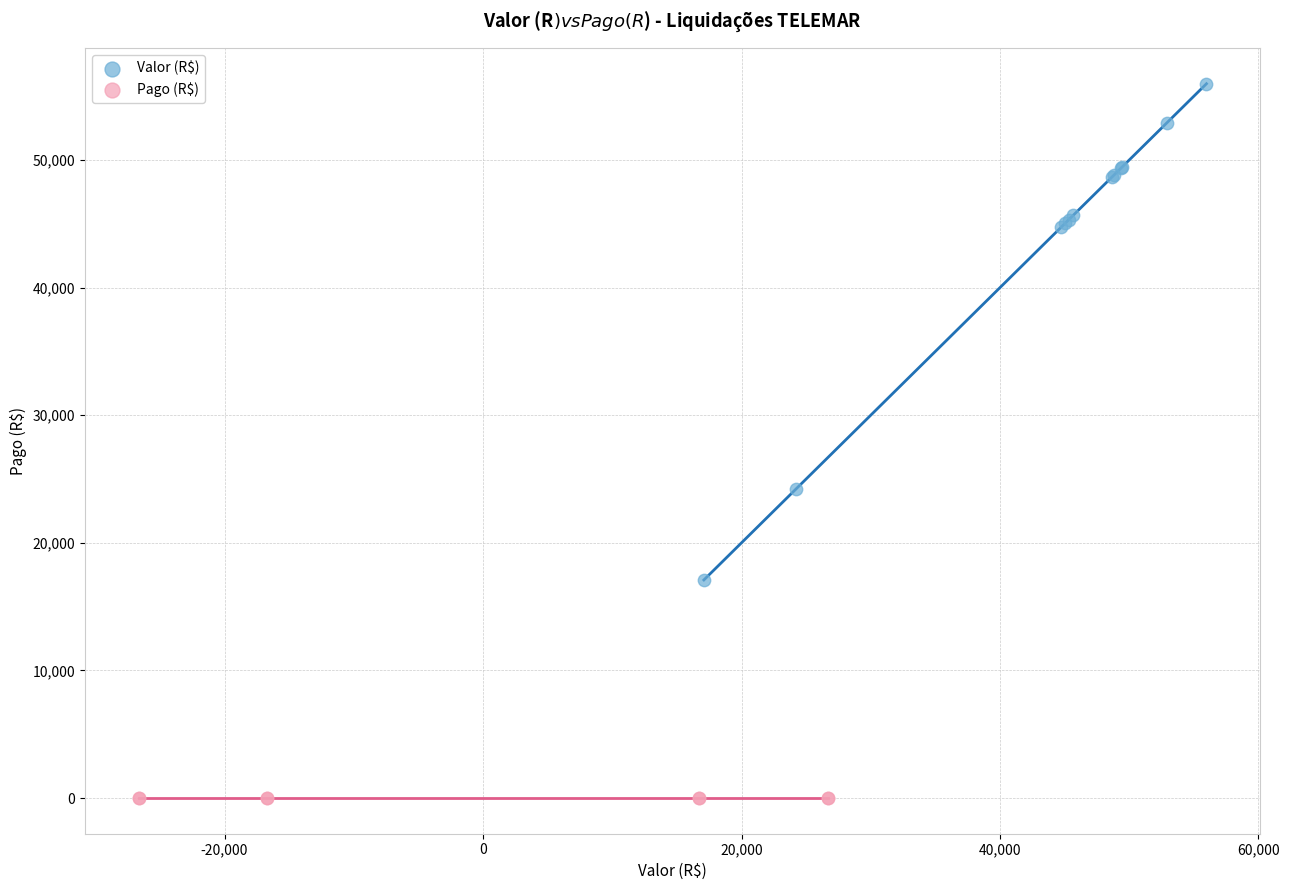

Which series contains the highest Y value?

Valor (R$)